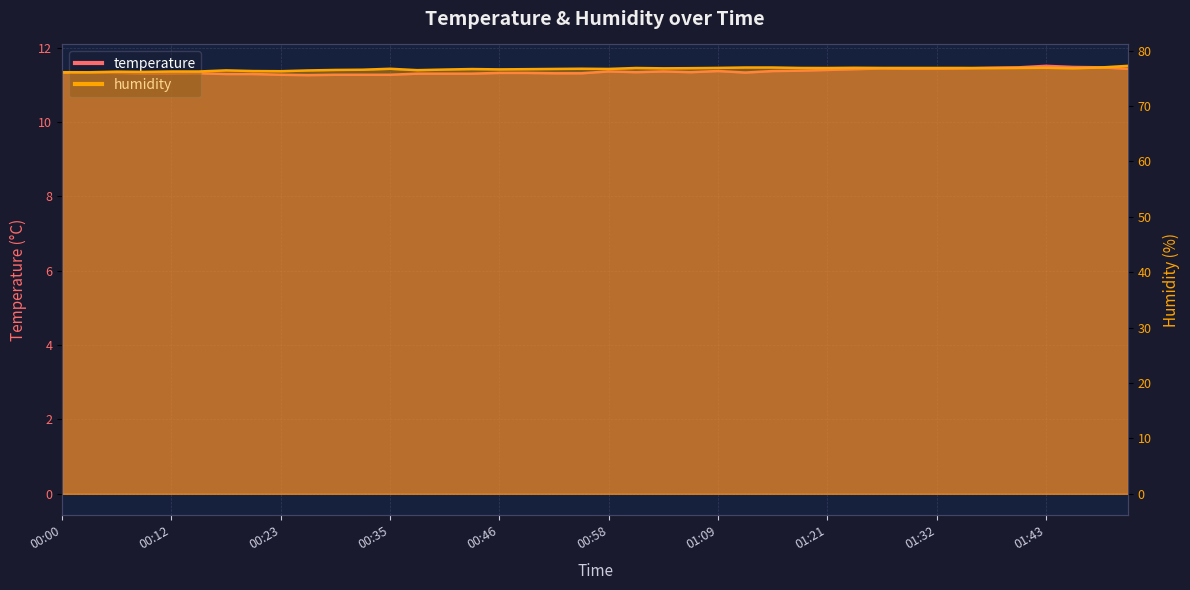

Between 01:21 and 00:32, which is larger?

01:21